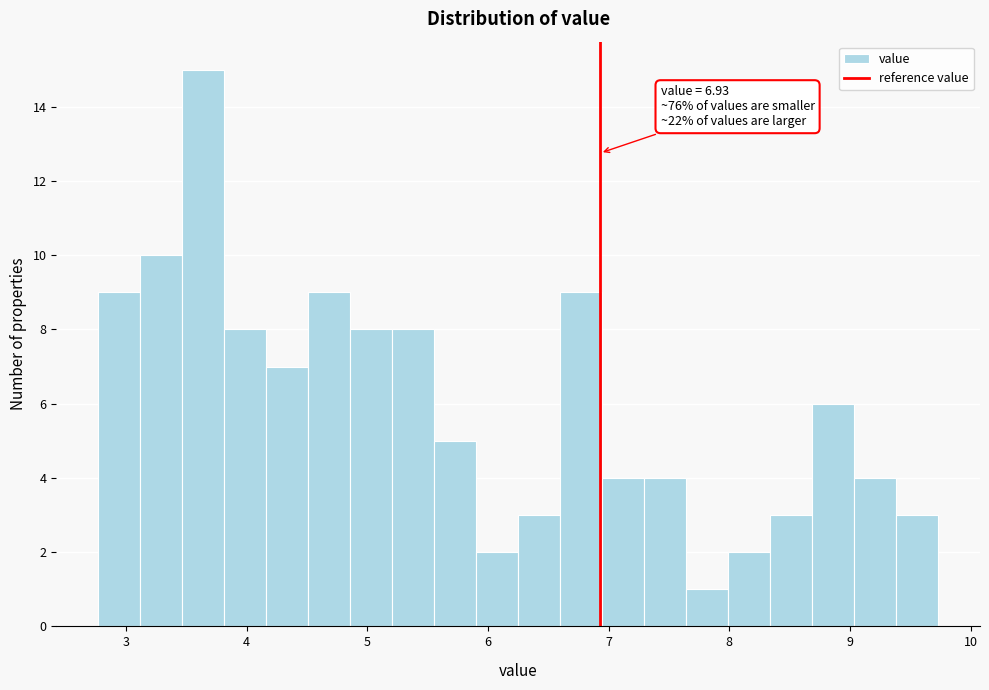

Around what value on the x-axis is the tallest bar? Give the approximate position of its centre, as read against the axis.

3.6